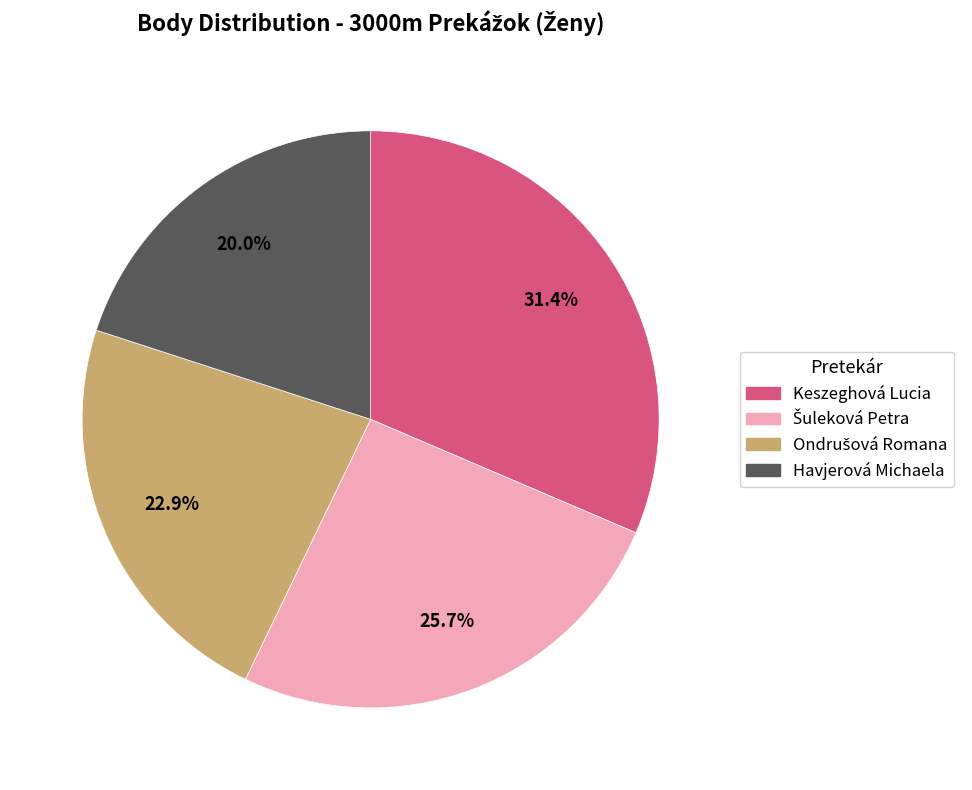

Do Keszeghová Lucia and Havjerová Michaela together represent more than half of the pie?

Yes